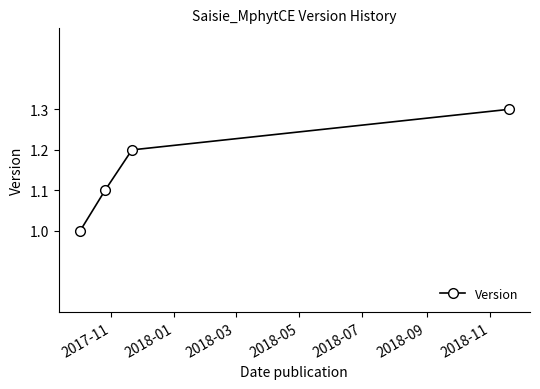

What is the difference between the maximum and minimum values?

0.3